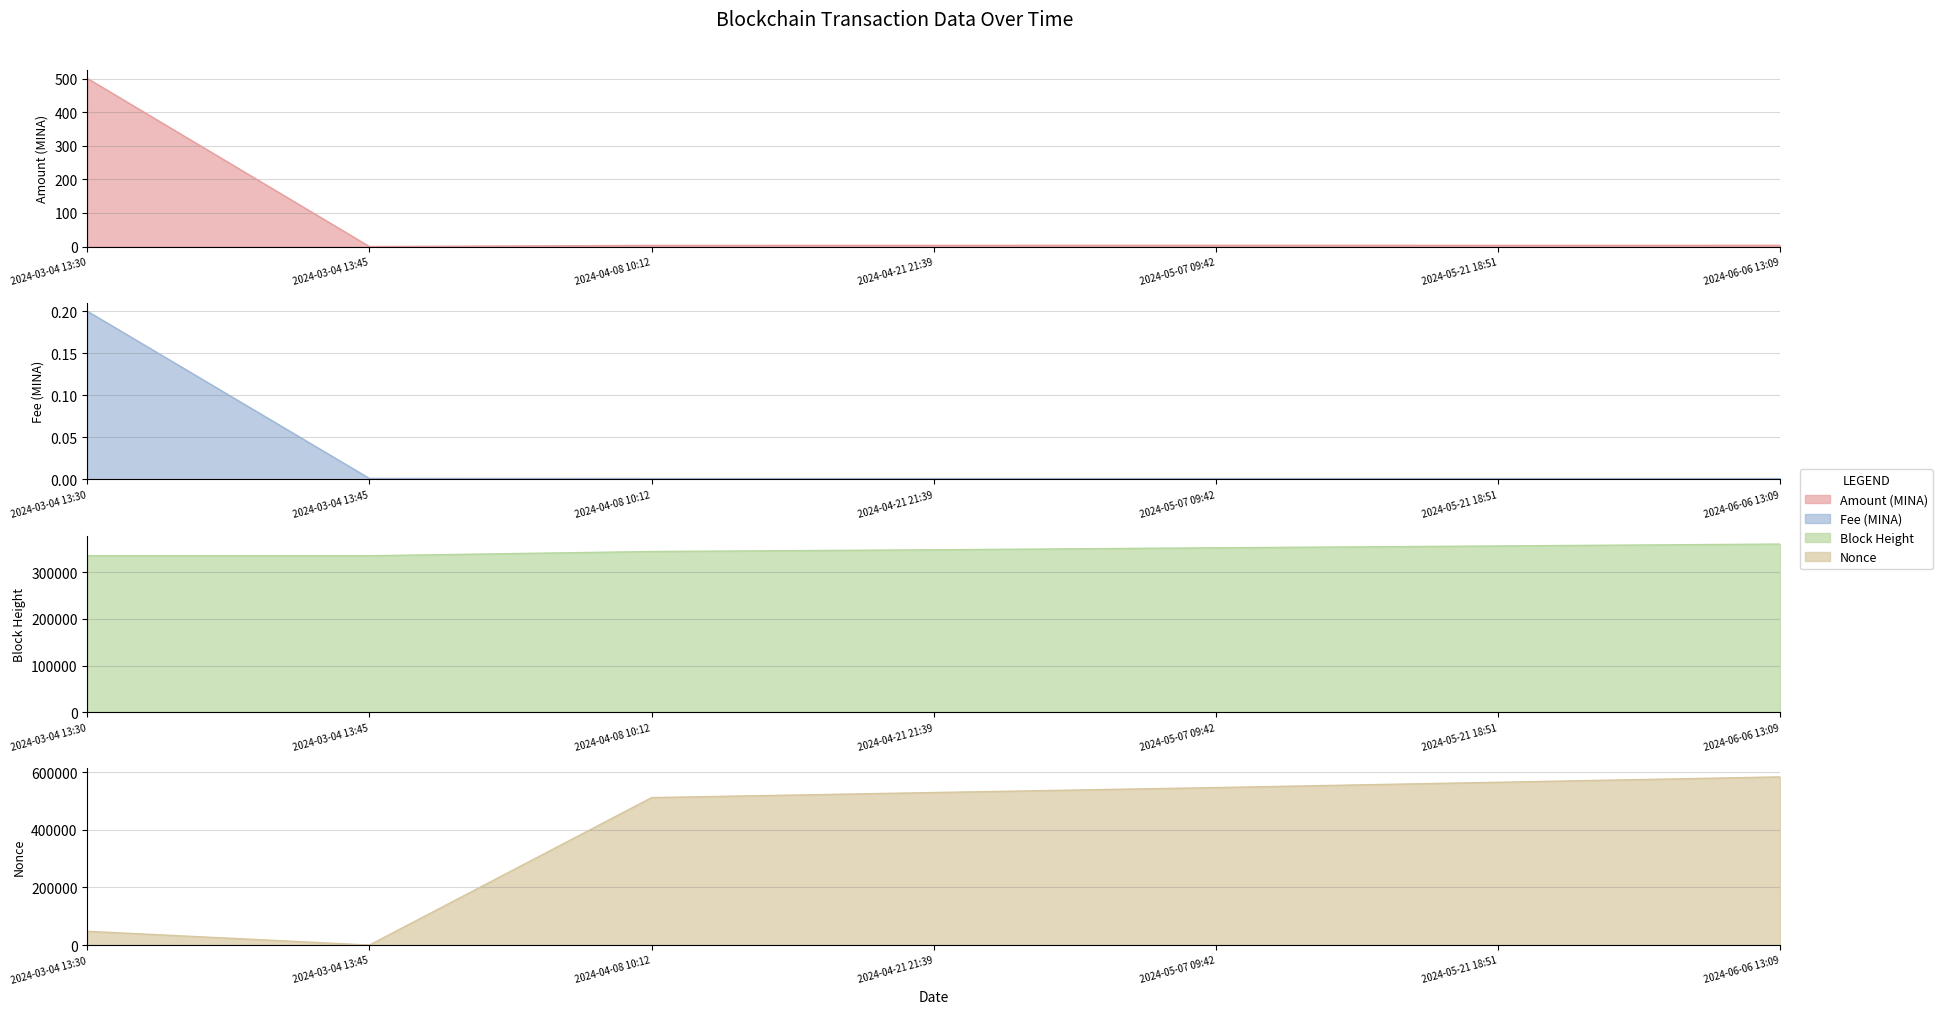

What is the total value across all series at 2024-06-06 13:09?

944154.7